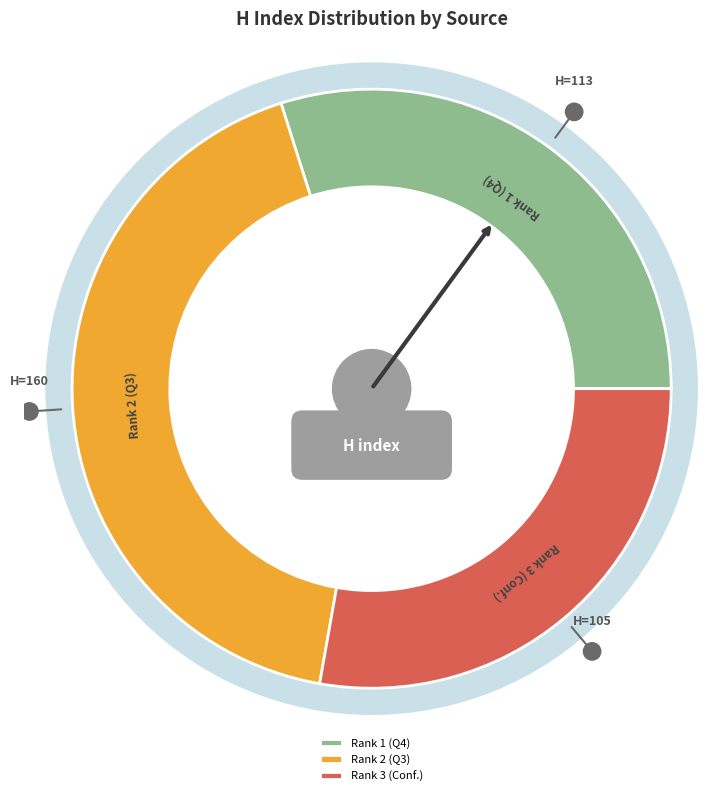

How many segments does this pie chart have?

3